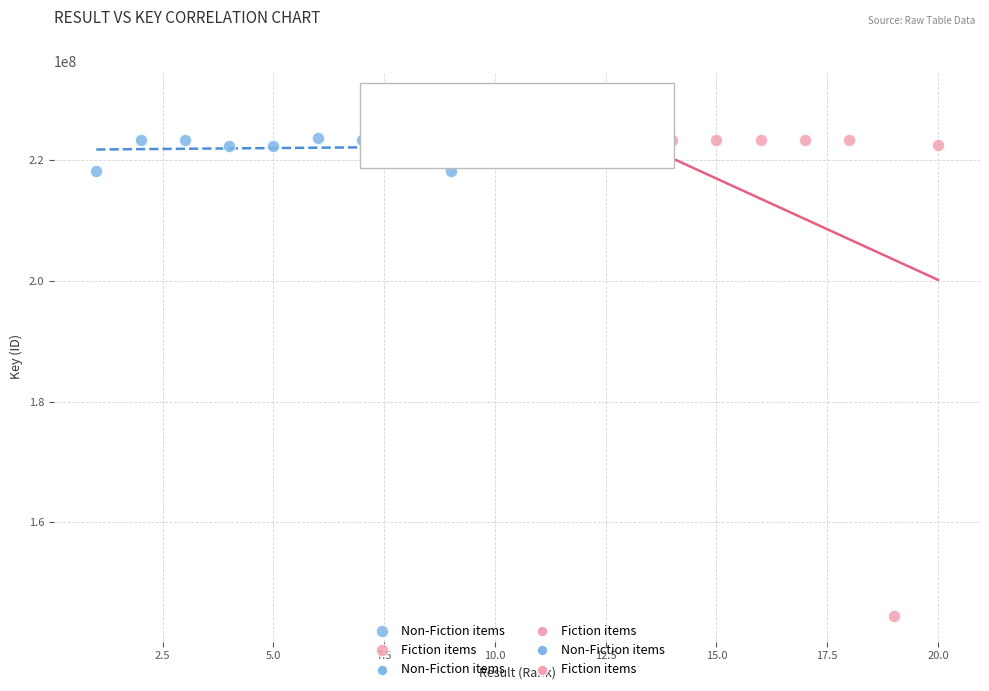

Which series contains the lowest Y value?

Fiction items